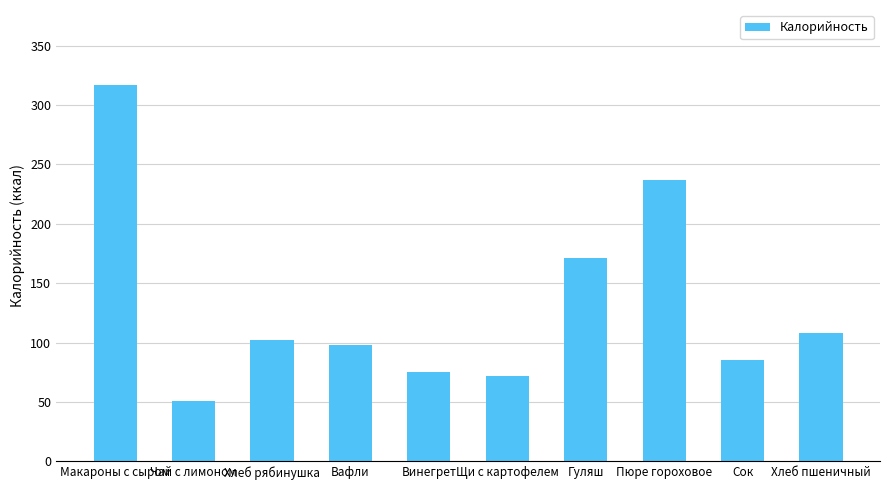

Reading left to right, extract all data points from this chart.

Макароны с сыром=317	Чай с лимоном=51	Хлеб рябинушка=102	Вафли=98	Винегрет=75	Щи с картофелем=72	Гуляш=171	Пюре гороховое=237	Сок=85	Хлеб пшеничный=108